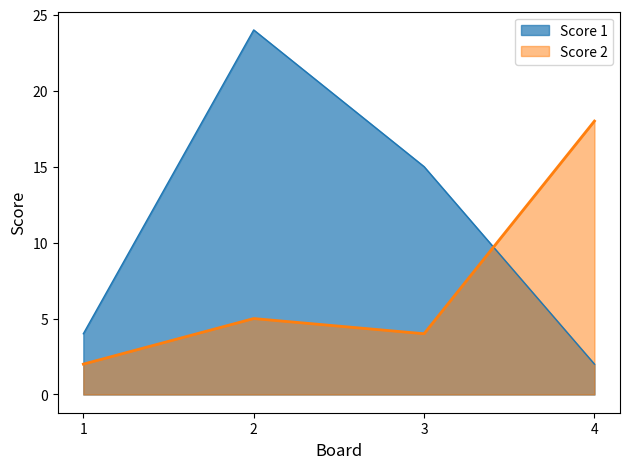

The Score 2 series shows 1 at 1. True or false?

False